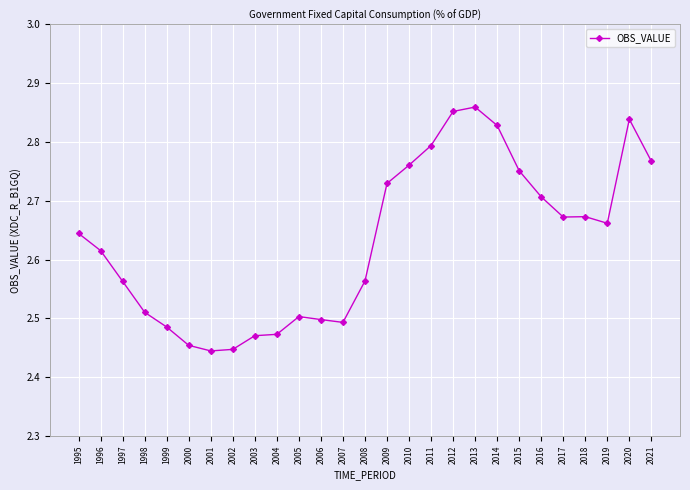

At which category does the chart reach its peak across all series?

2013